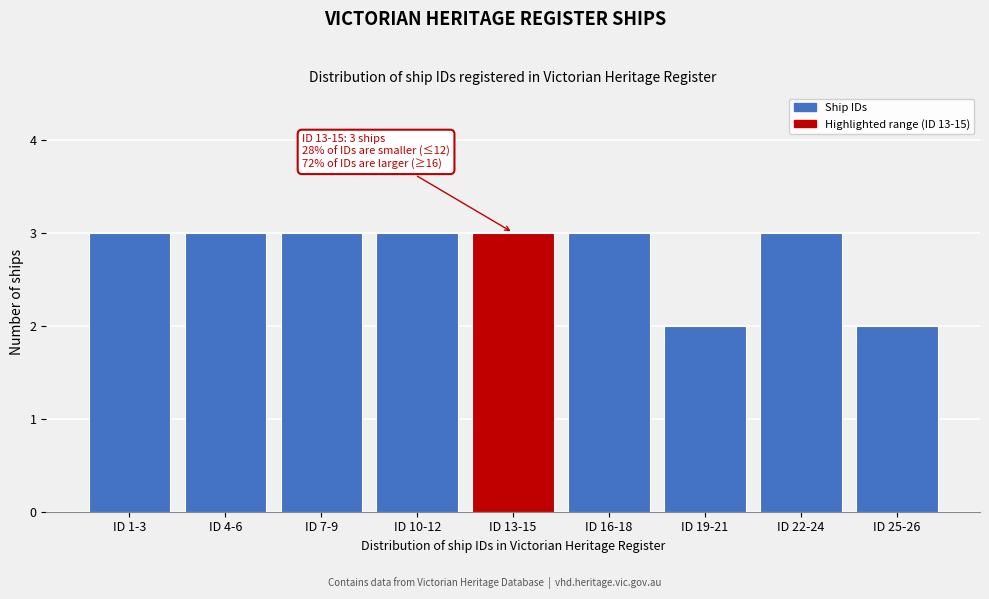

Reading left to right, what are all the values shown in this chart?

ID 1-3=3	ID 4-6=3	ID 7-9=3	ID 10-12=3	ID 13-15=3	ID 16-18=3	ID 19-21=2	ID 22-24=3	ID 25-26=2